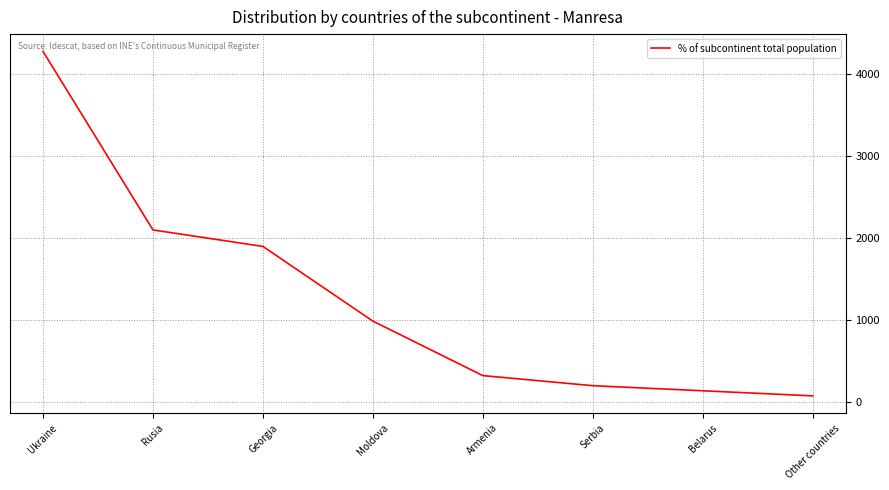

Read the value at Serbia, to the nearest 50.

200